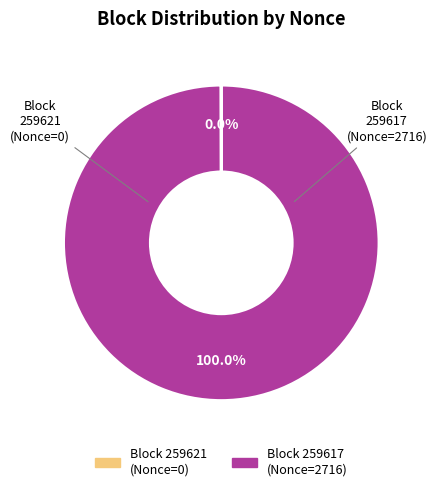

Does any single category account for the majority?

Yes